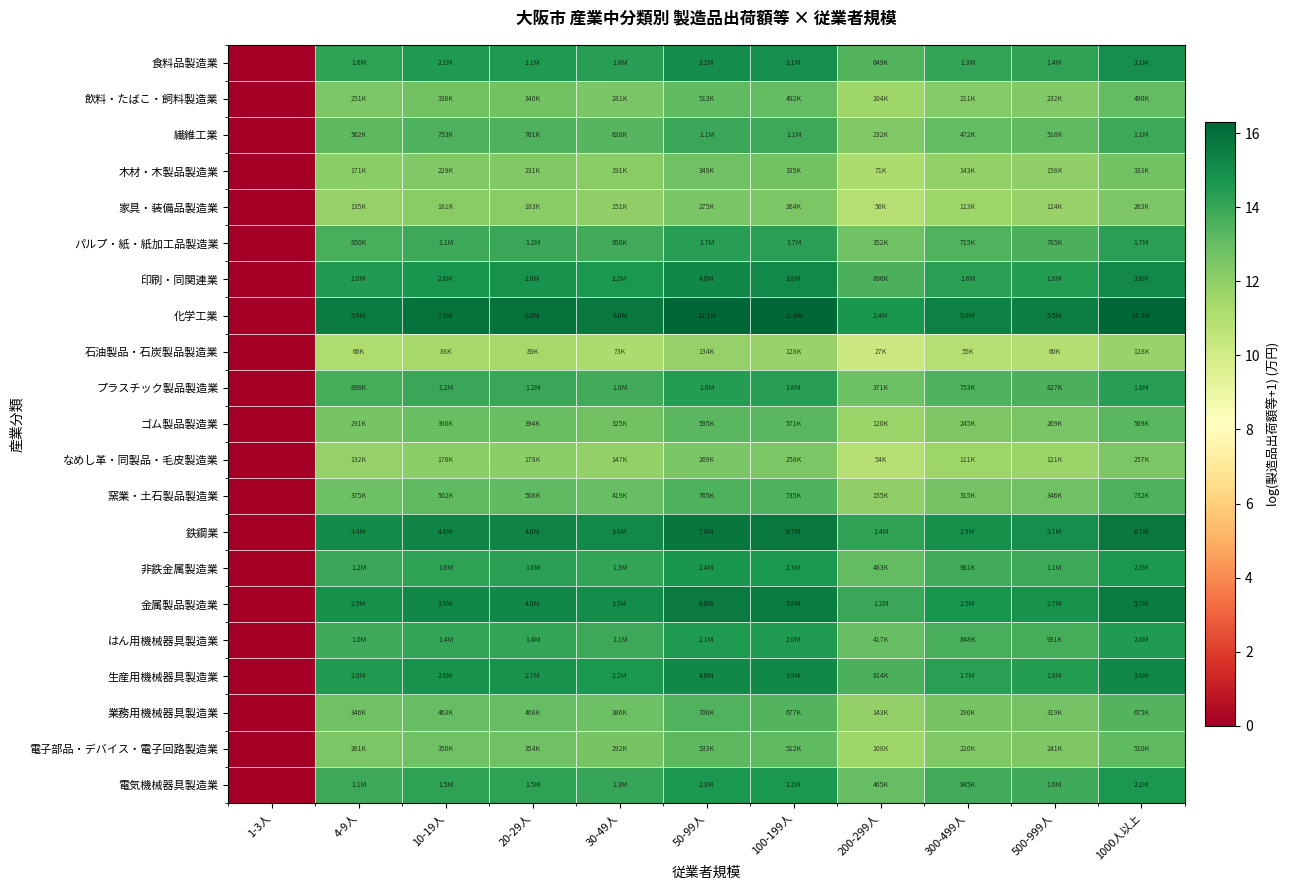

Which has a higher value, 300-499人 or 1-3人?

300-499人